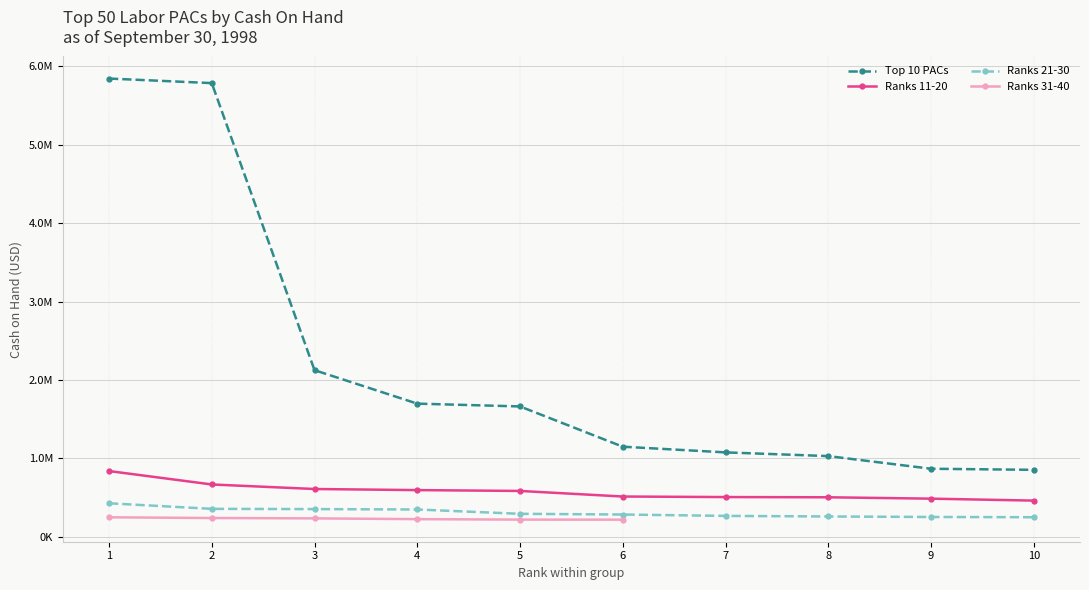

Between 2 and 3, which series saw the biggest shift?

Top 10 PACs